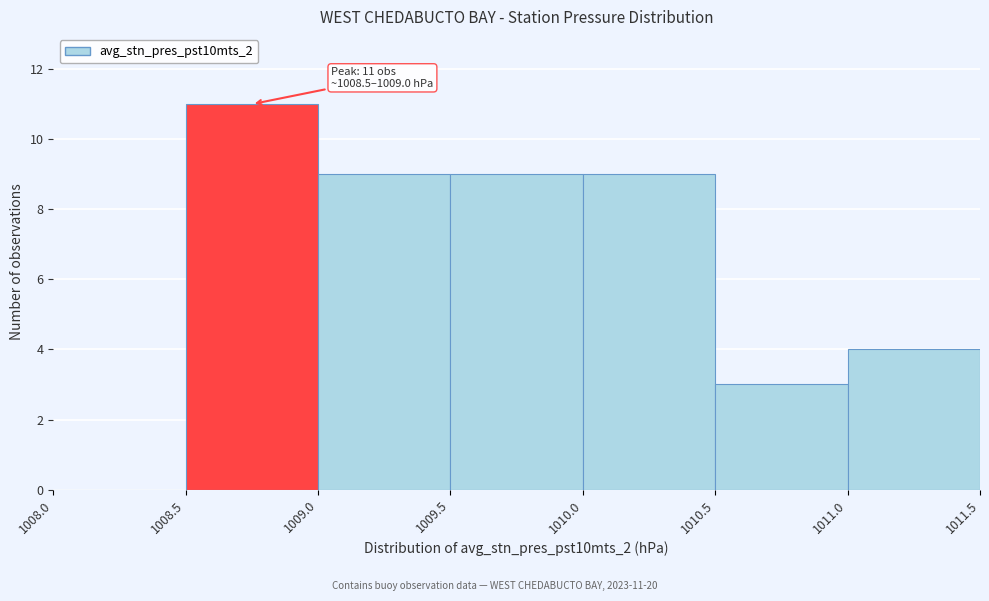

Over which range of the x-axis is the bar tallest?

1008.5 to 1009.0